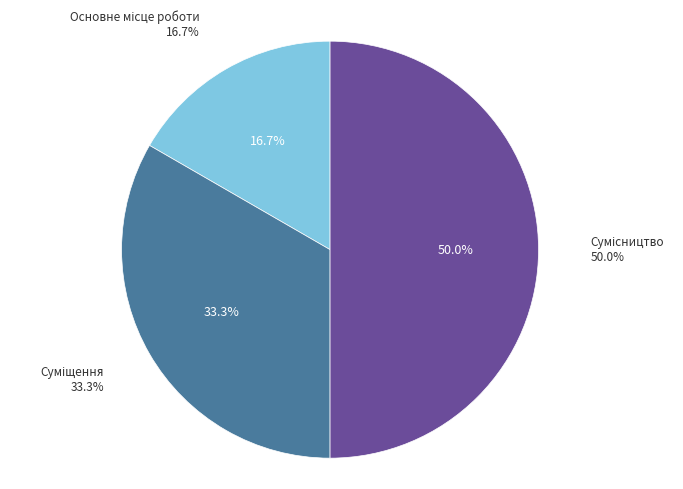

Between Сумісництво and Основне місце роботи, which is larger?

Сумісництво